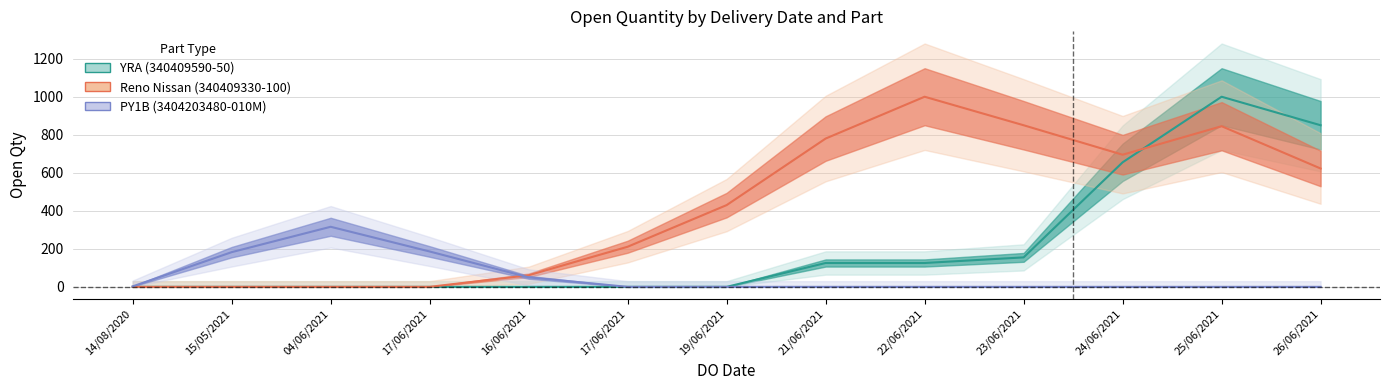

What are all the series names shown in the legend?

YRA (340409590-50), Reno Nissan (340409330-100), PY1B (3404203480-010M)